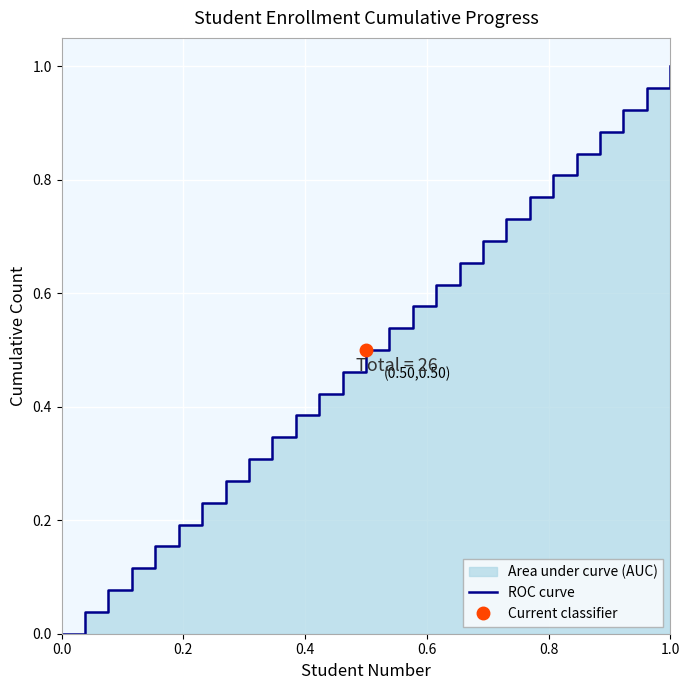

Reading right to left, what are all the values shown in this chart?

1.0	1.0	0.9	0.9	0.8	0.8	0.8	0.7	0.7	0.7	0.6	0.6	0.5	0.5	0.5	0.4	0.4	0.3	0.3	0.3	0.2	0.2	0.2	0.1	0.1	0.0	0.0